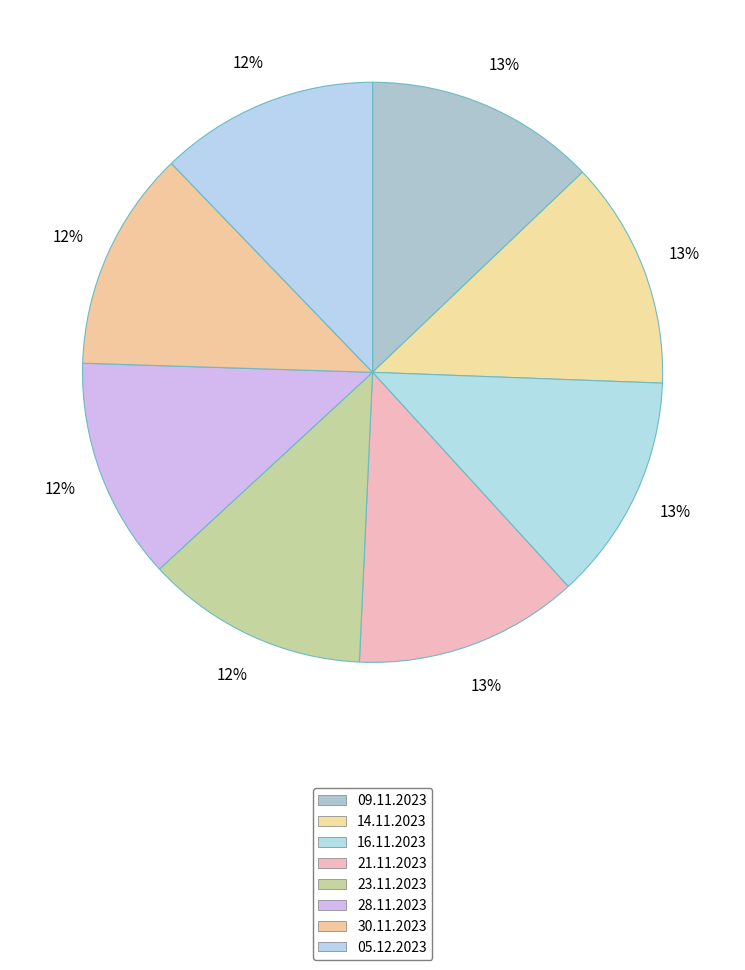

What is the smallest slice in the pie chart?

05.12.2023